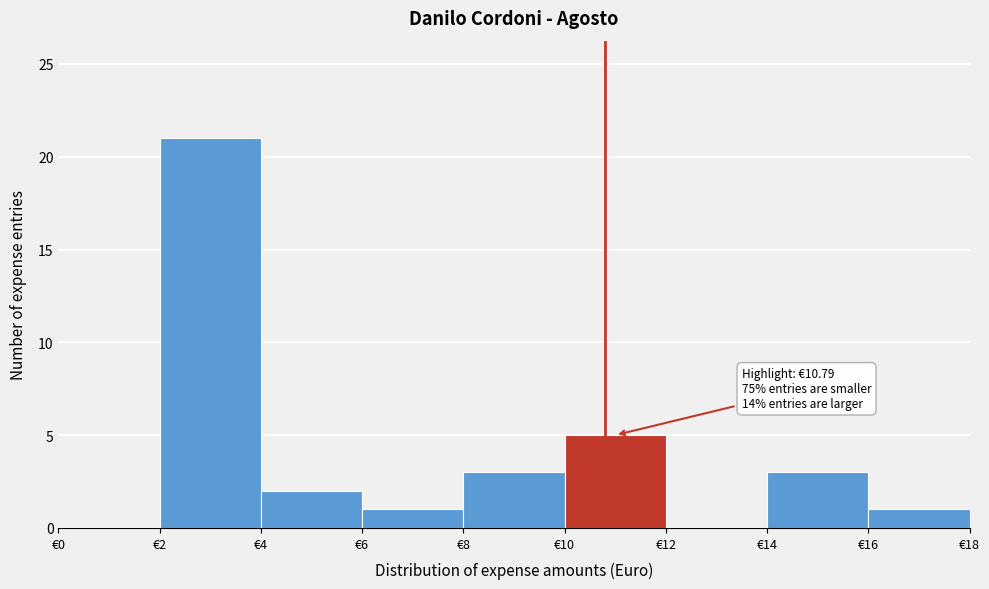

Over which range of the x-axis is the bar tallest?

2 to 4